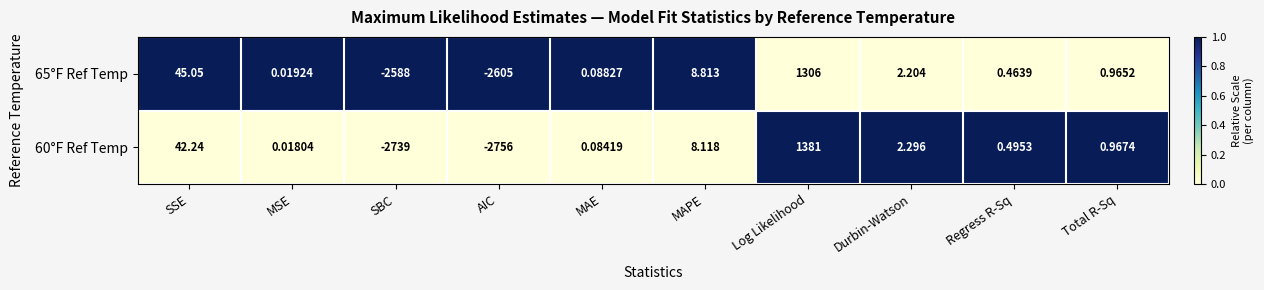

At which label is 60°F Ref Temp closest to -687?

MSE